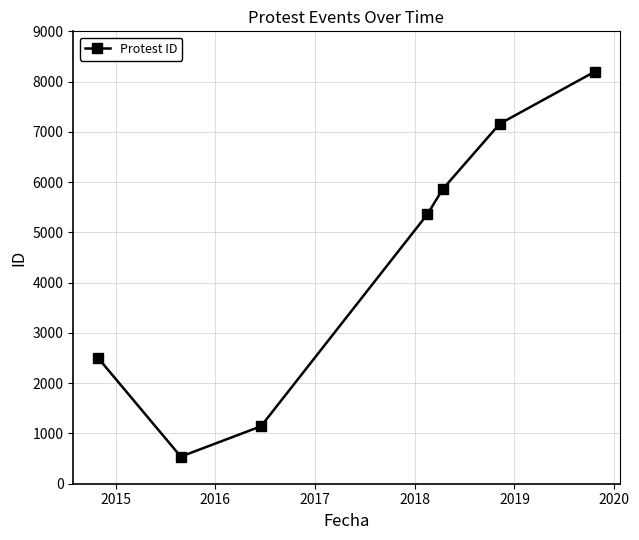

What is the smallest value displayed?

539